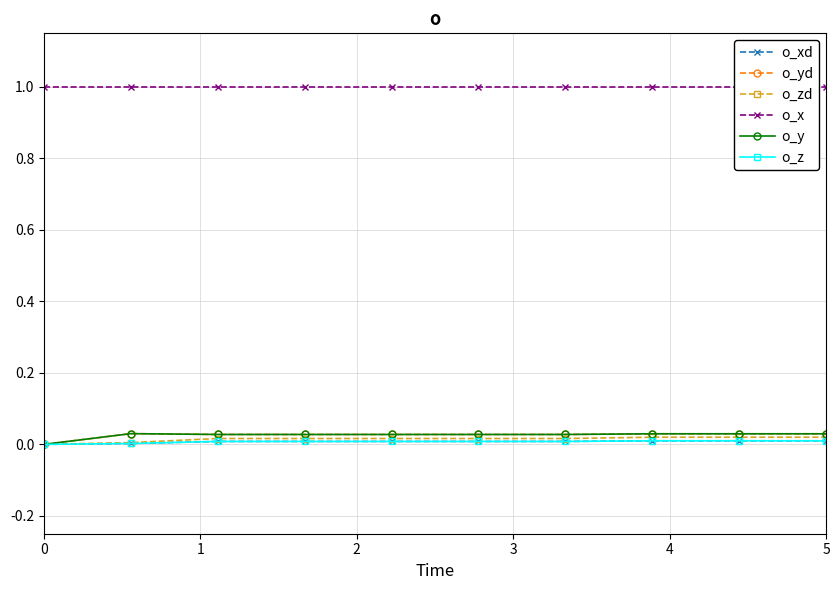

What is the sum of all o_x values?

10.0